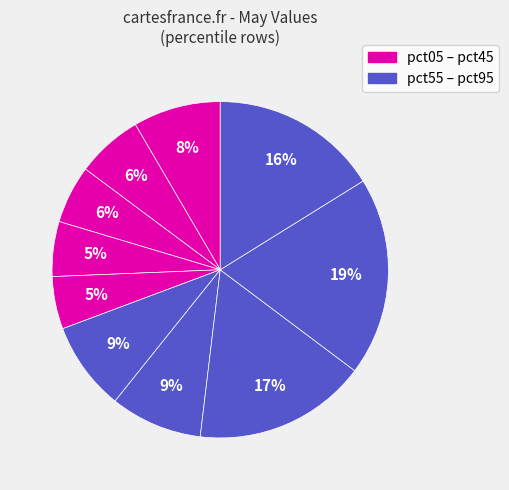

How many segments does this pie chart have?

10